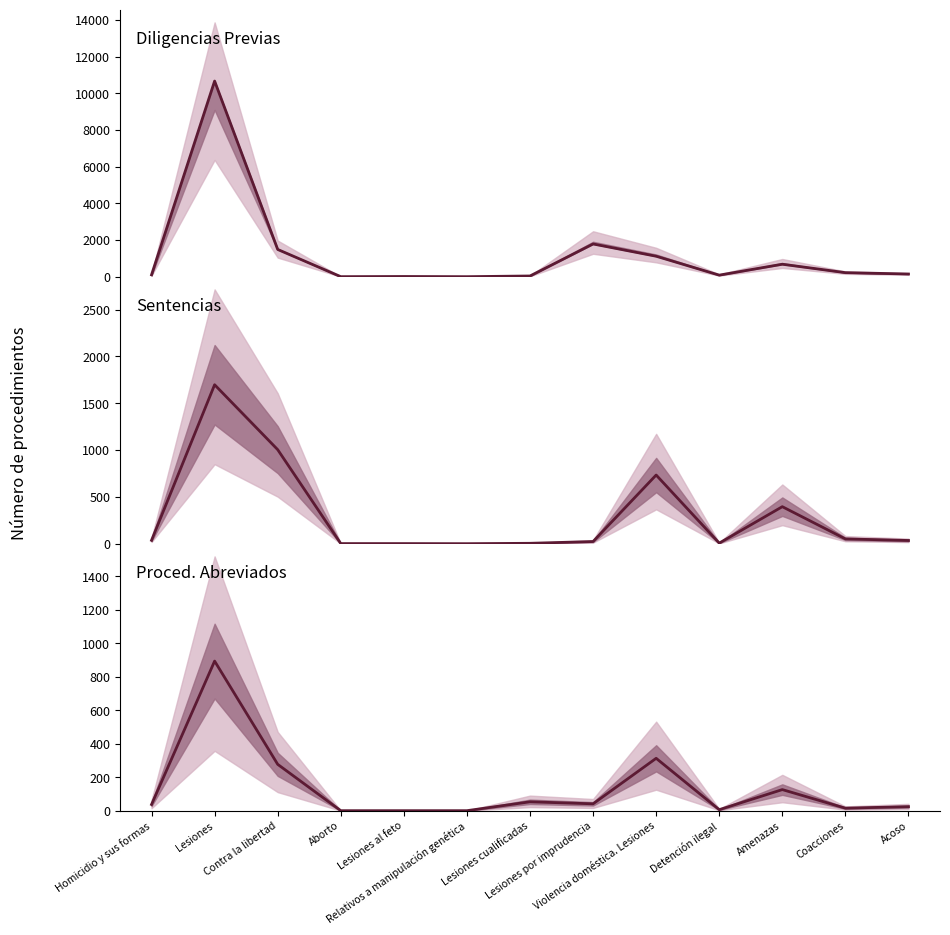

Reading left to right, list all the values displayed in this chart.

Diligencias Previas: Homicidio y sus formas=101	Lesiones=10672	Contra la libertad=1485	Aborto=1	Lesiones al feto=10	Relativos a manipulación genética=0	Lesiones cualificadas=38	Lesiones por imprudencia=1785	Violencia doméstica. Lesiones=1116	Detención ilegal=84	Amenazas=679	Coacciones=220	Acoso=146
Sentencias: Homicidio y sus formas=36	Lesiones=1697	Contra la libertad=1004	Aborto=1	Lesiones al feto=1	Relativos a manipulación genética=0	Lesiones cualificadas=4	Lesiones por imprudencia=23	Violencia doméstica. Lesiones=733	Detención ilegal=6	Amenazas=395	Coacciones=51	Acoso=34
Proced. Abreviados Incoados: Homicidio y sus formas=37	Lesiones=894	Contra la libertad=277	Aborto=0	Lesiones al feto=0	Relativos a manipulación genética=0	Lesiones cualificadas=53	Lesiones por imprudencia=41	Violencia doméstica. Lesiones=313	Detención ilegal=6	Amenazas=126	Coacciones=15	Acoso=24